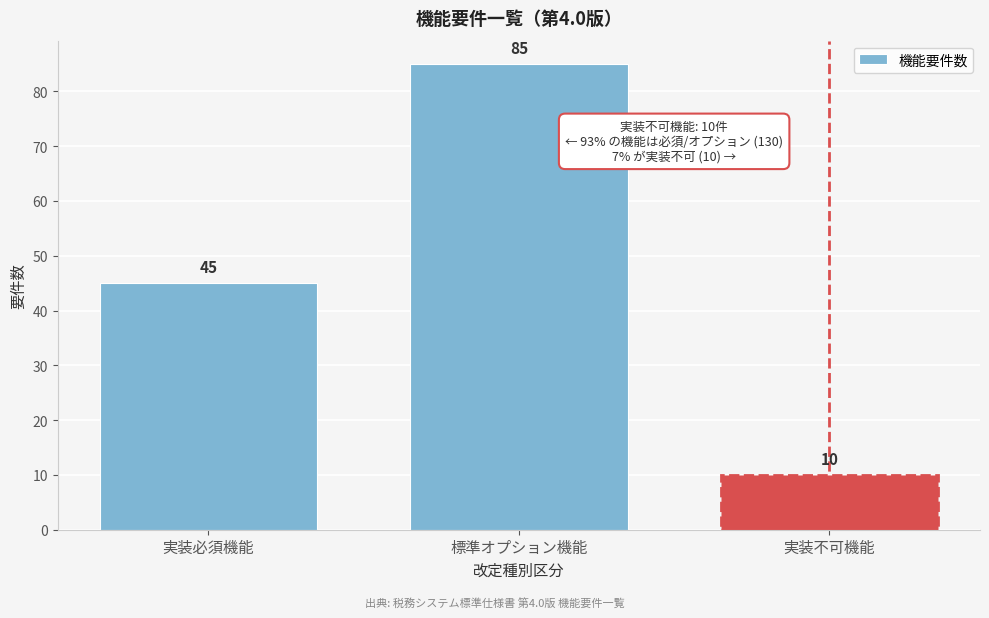

Reading left to right, what are all the values shown in this chart?

実装必須機能=45	標準オプション機能=85	実装不可機能=10